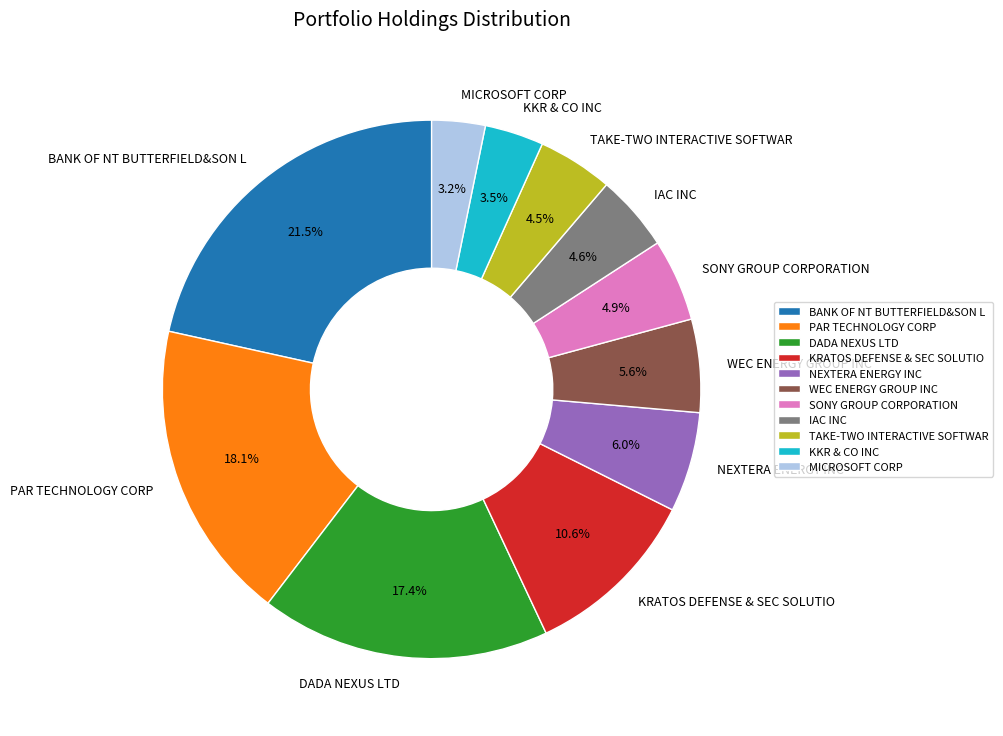

How many slices are in this pie chart?

11